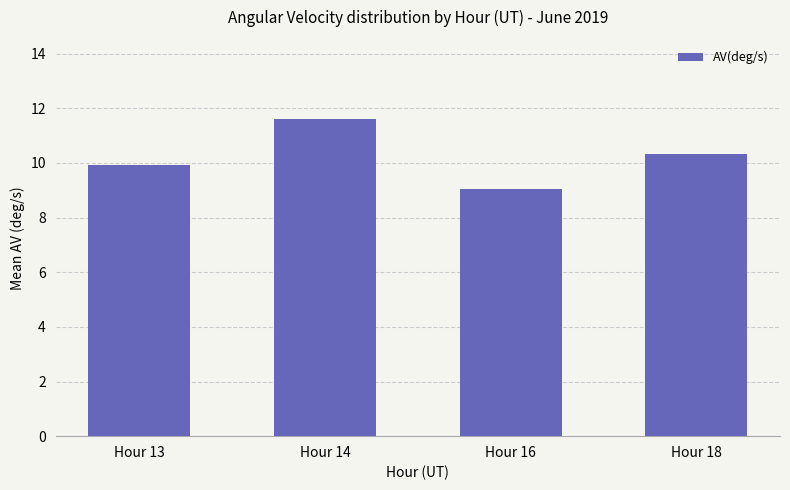

The value at Hour 18 is 10.3. True or false?

True